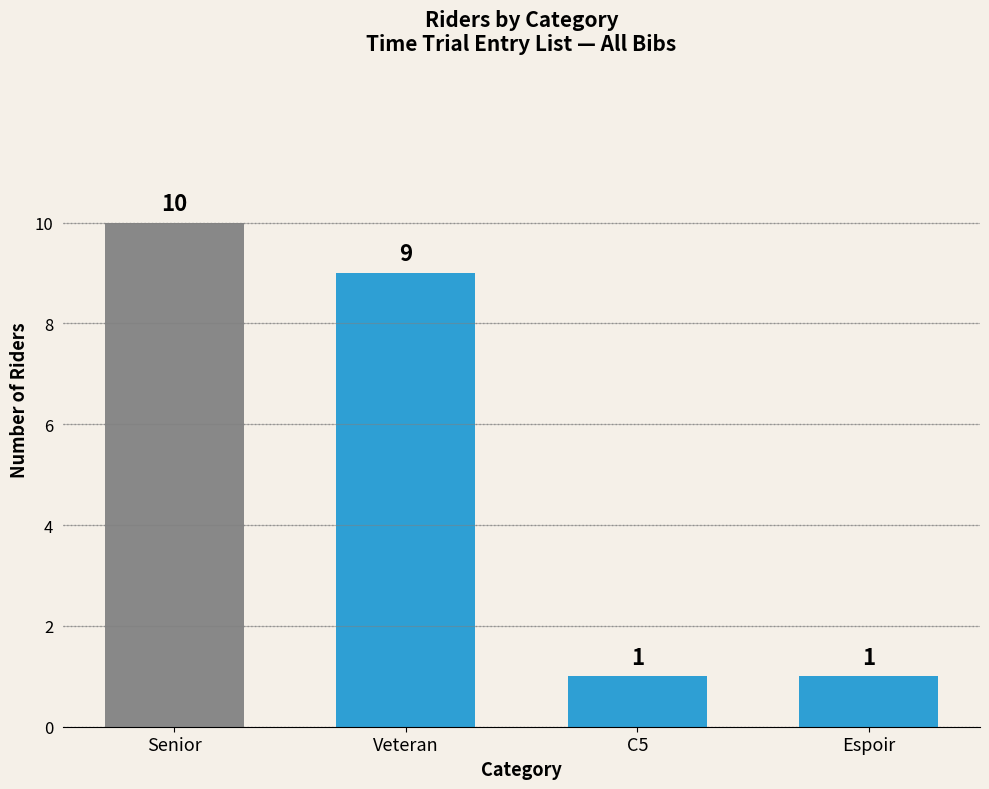

What is the difference between the maximum and minimum values?

9